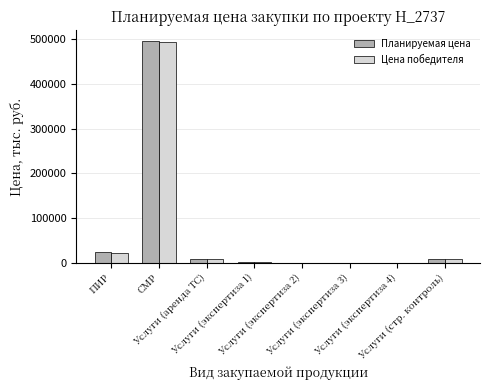

What is the sum of all Планируемая цена values?

534990.6